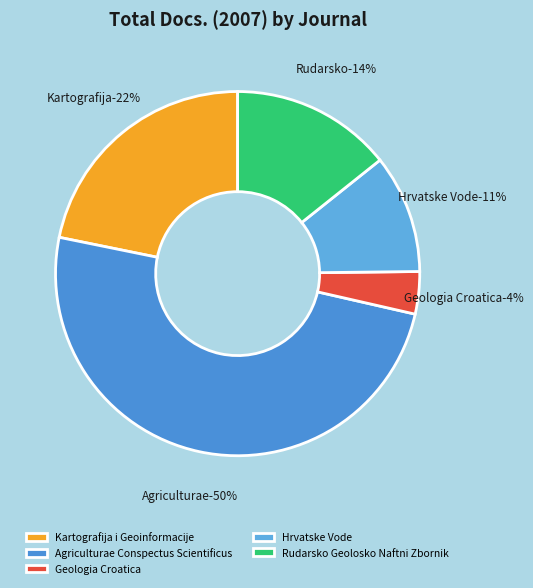

What is the smallest slice in the pie chart?

Geologia Croatica